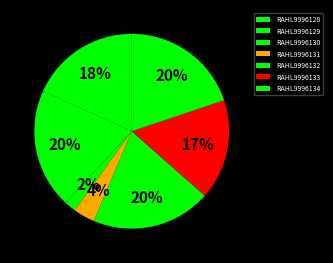

Is there a majority slice in this chart?

No